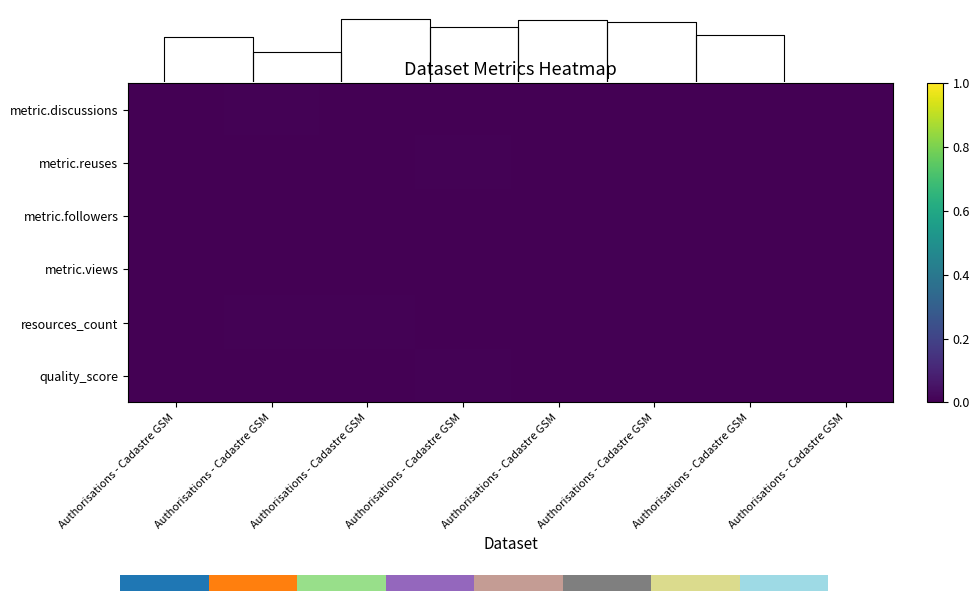

True or false: metric.discussions has a value of 0.0 at Authorisations - Cadastre GSM.

True